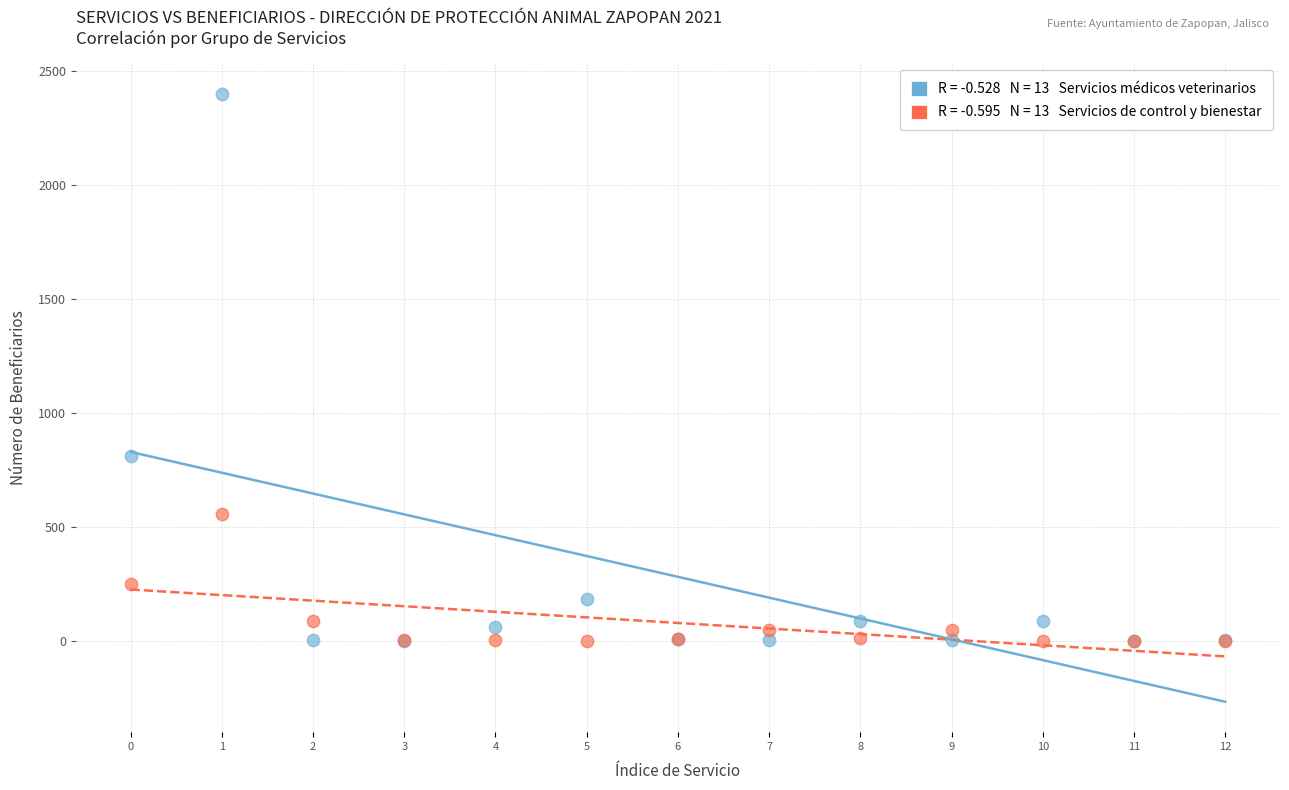

Across all series, what Y value is closest to 1200?

811